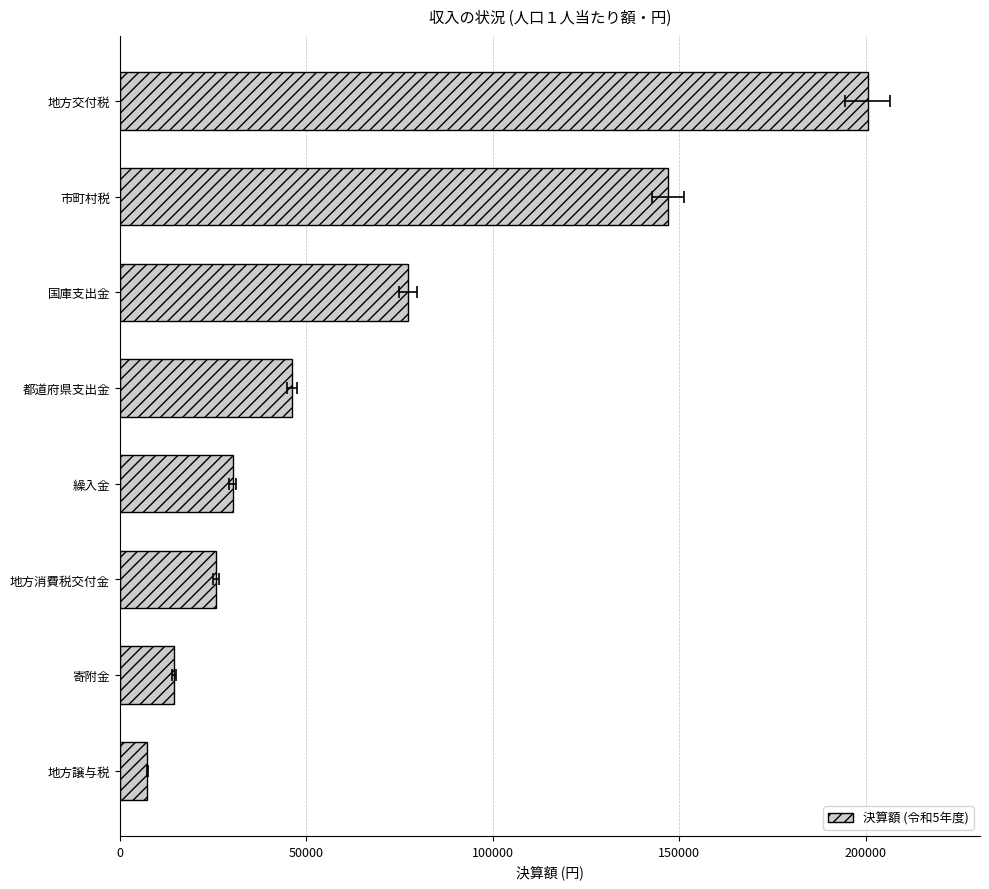

How many data points does each series have?

8